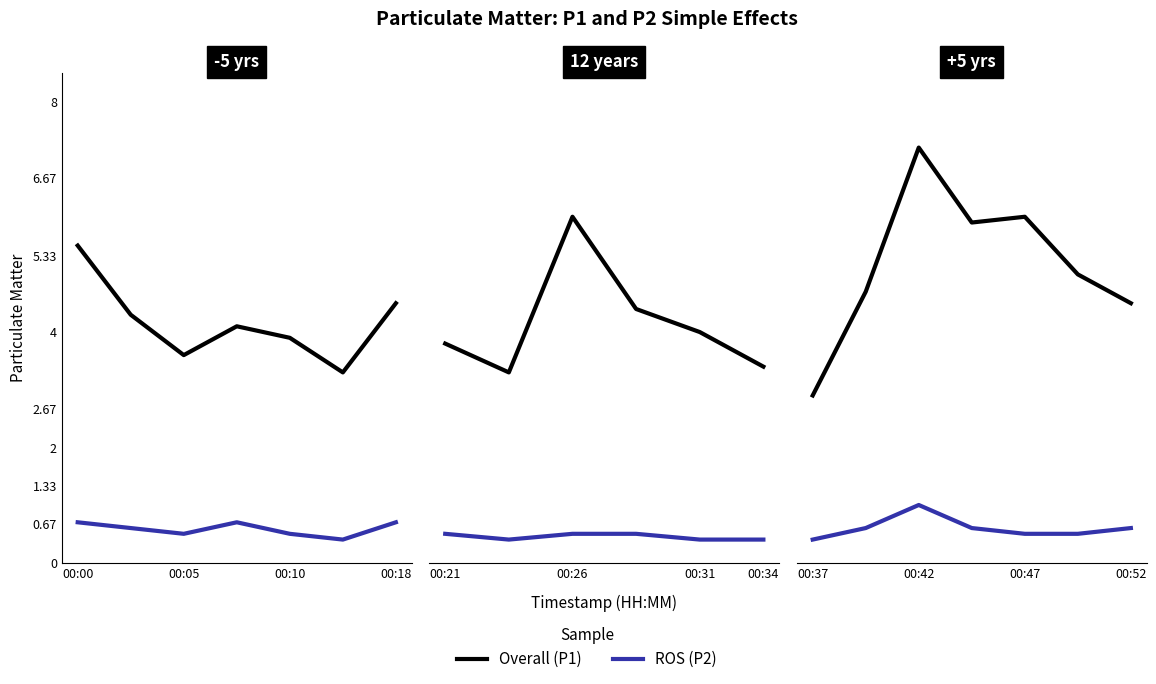

What is the label of the 2nd point from the left?

00:05